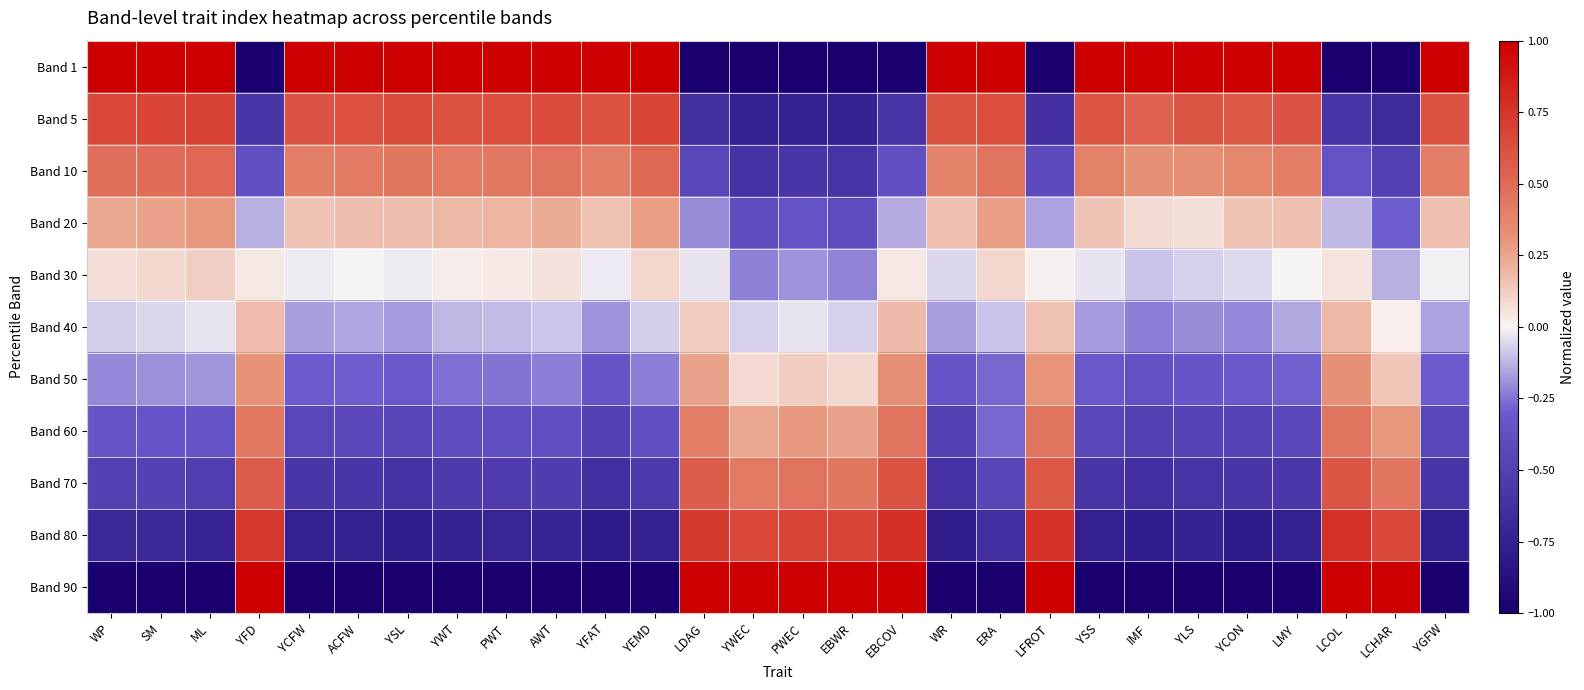

Count the number of categories in the chart.

28